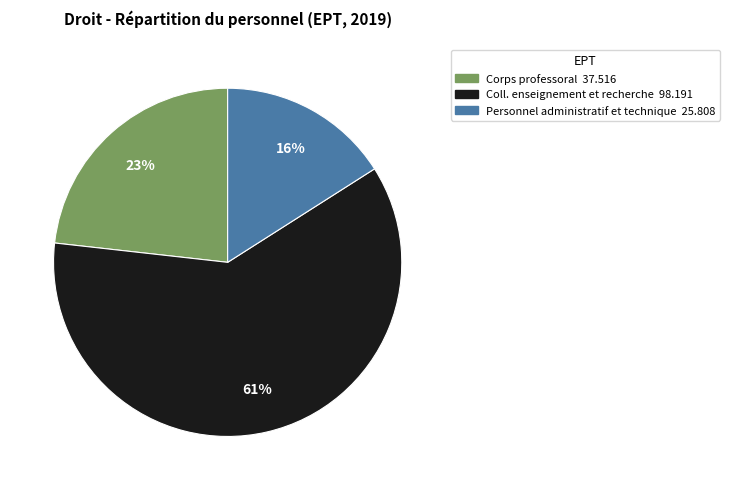

Is it true that Corps professoral is 16% of the pie?

False